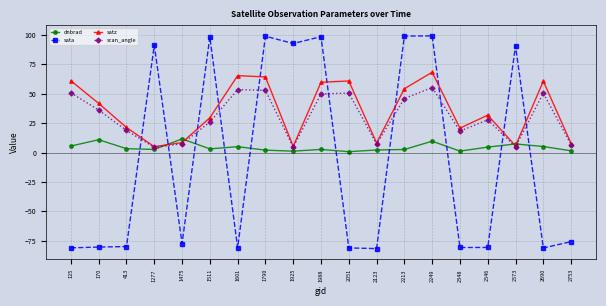

What is the difference between the maximum and second lowest values in the sata series?

180.5